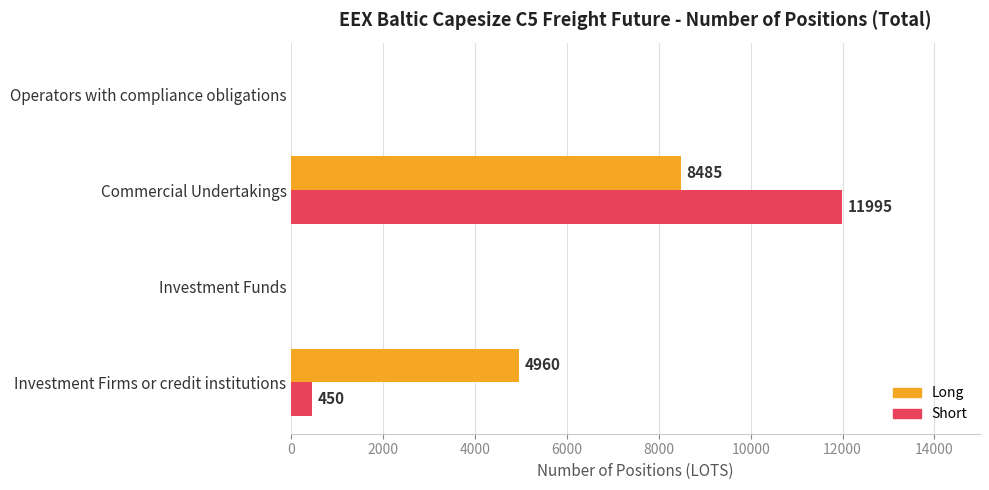

What is the average value of the Short series?

3111